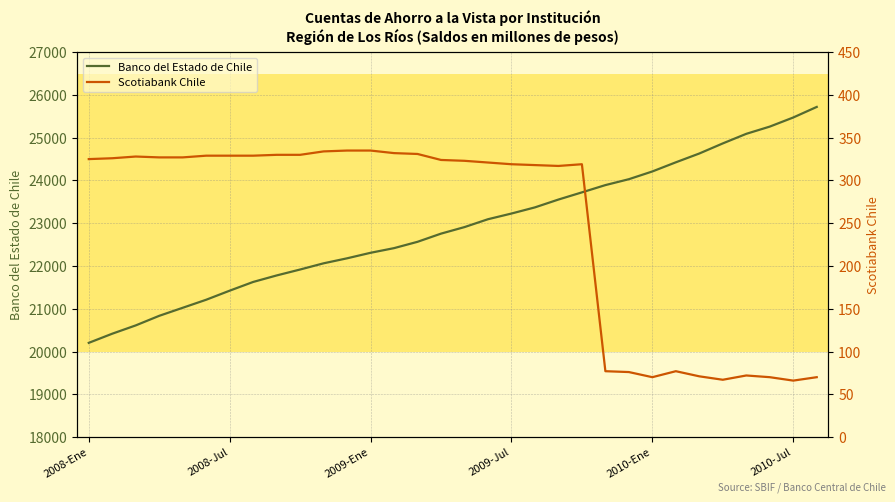

What is the minimum value for Banco del Estado de Chile?

20203